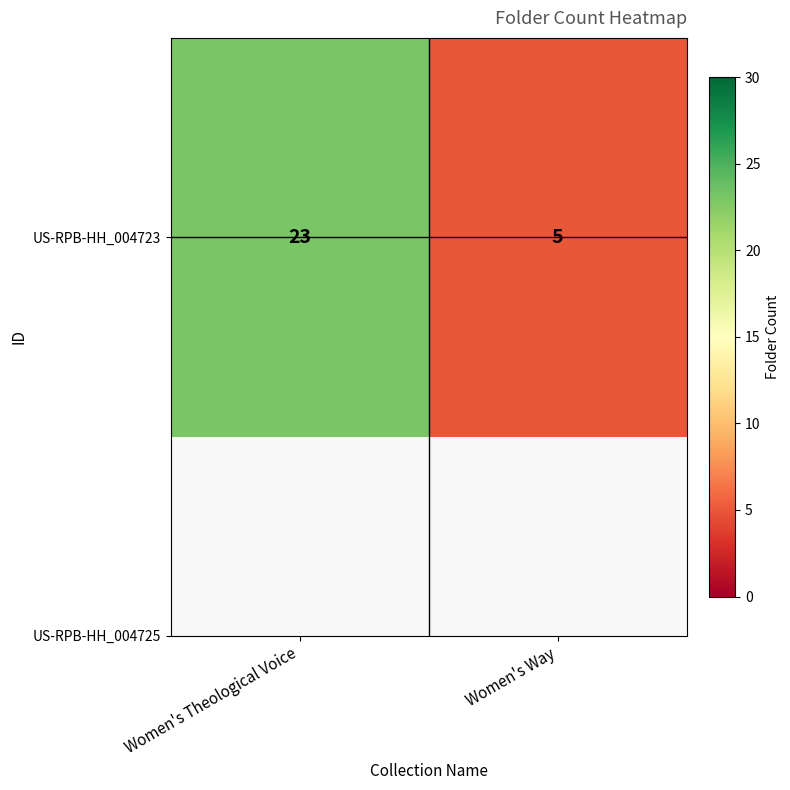

What is the greatest value displayed?

23